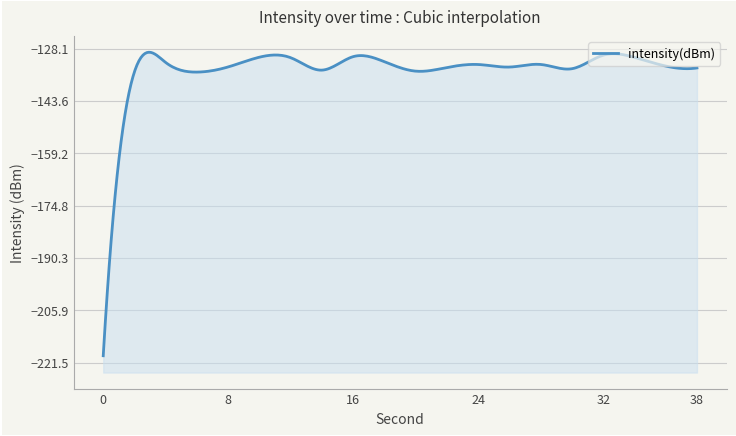

What is the change in value from 4 to 32?

+2.2